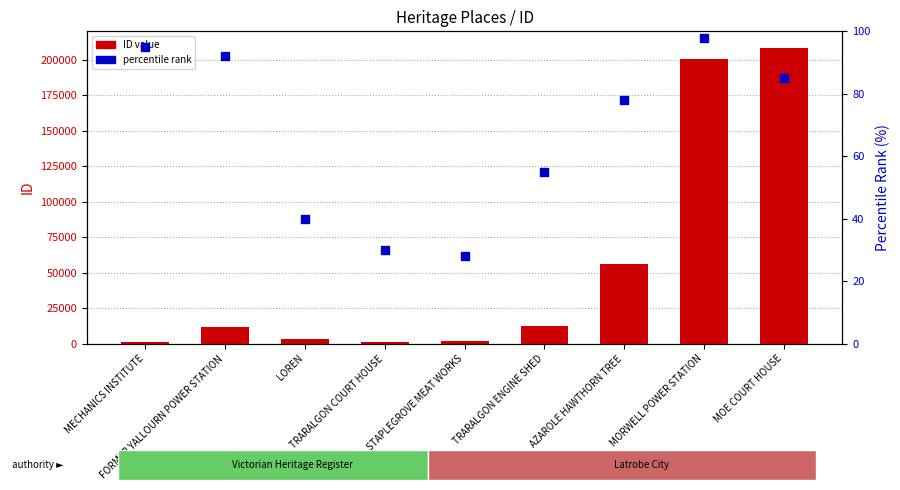

What is the total value across all series at LOREN?

3244